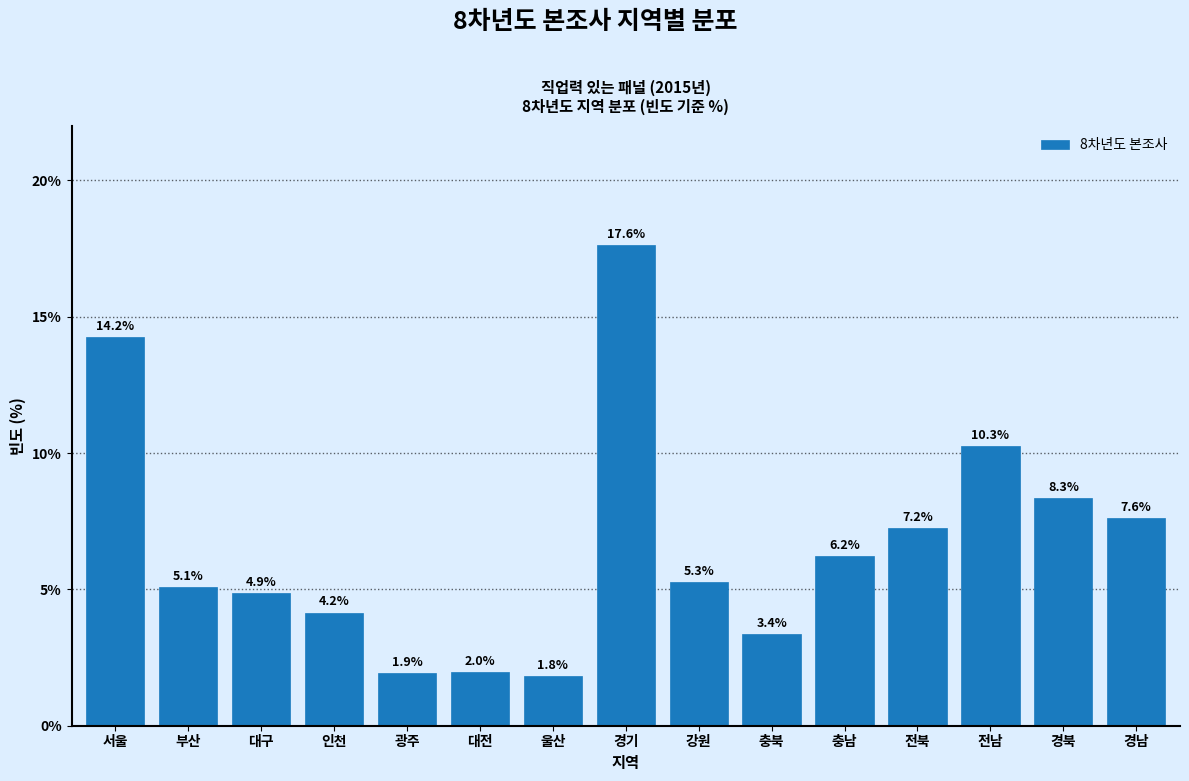

Read the value at 강원.

5.3